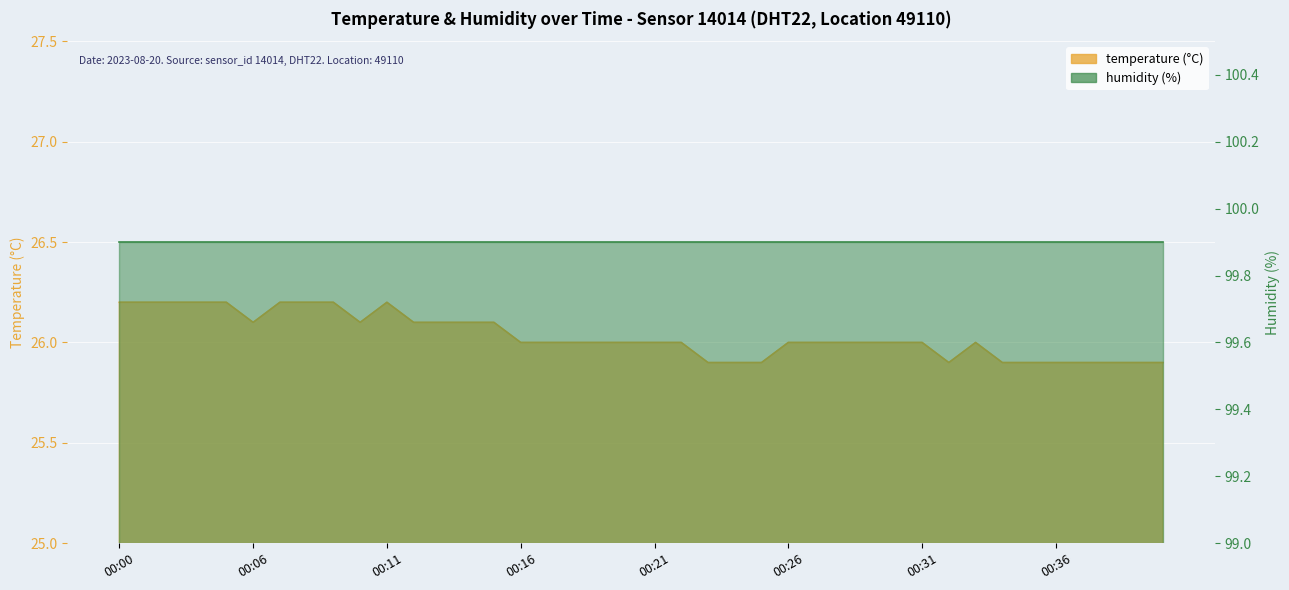

Which category has the highest value across all series?

00:00